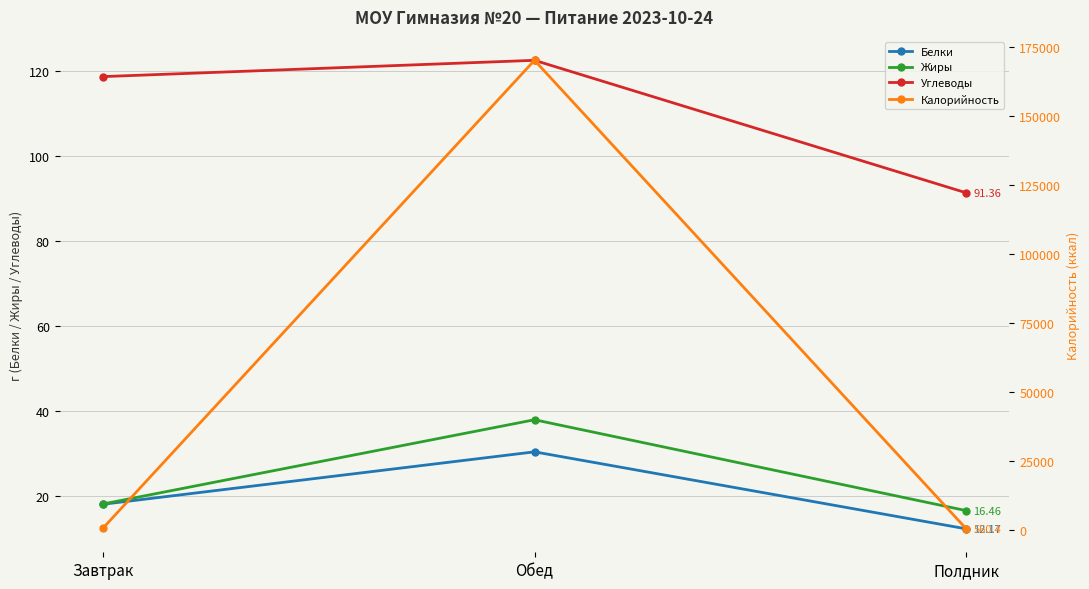

At how many categories does at least one series exceed 101625?

1